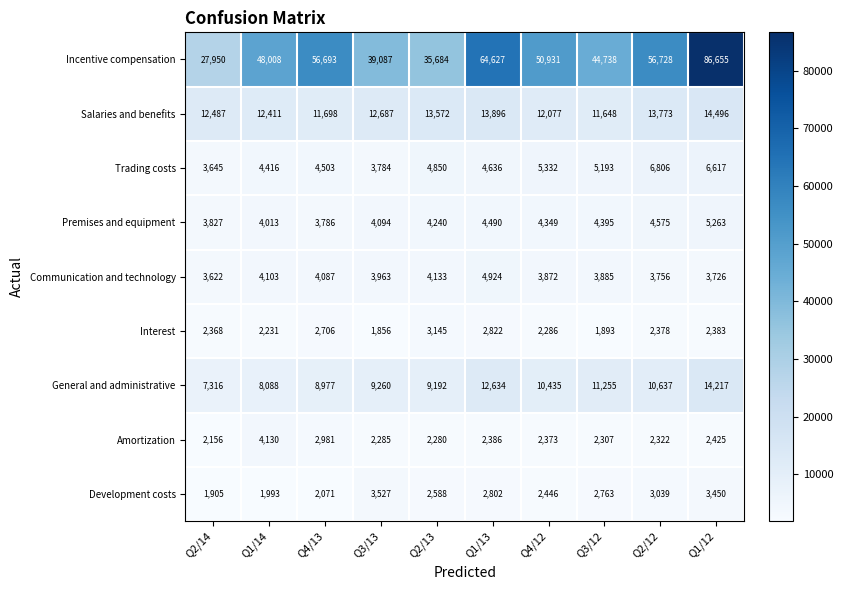

At Q1/13, list the series in order from largest to smallest.

Incentive compensation, Salaries and benefits, General and administrative, Communication and technology, Trading costs, Premises and equipment, Interest, Development costs, Amortization